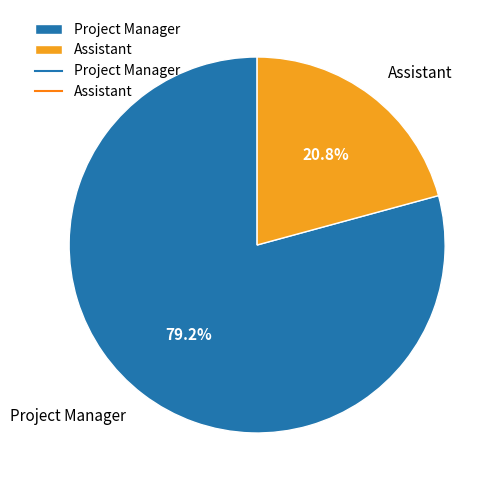

Rank the categories by value from lowest to highest.

Assistant, Project Manager